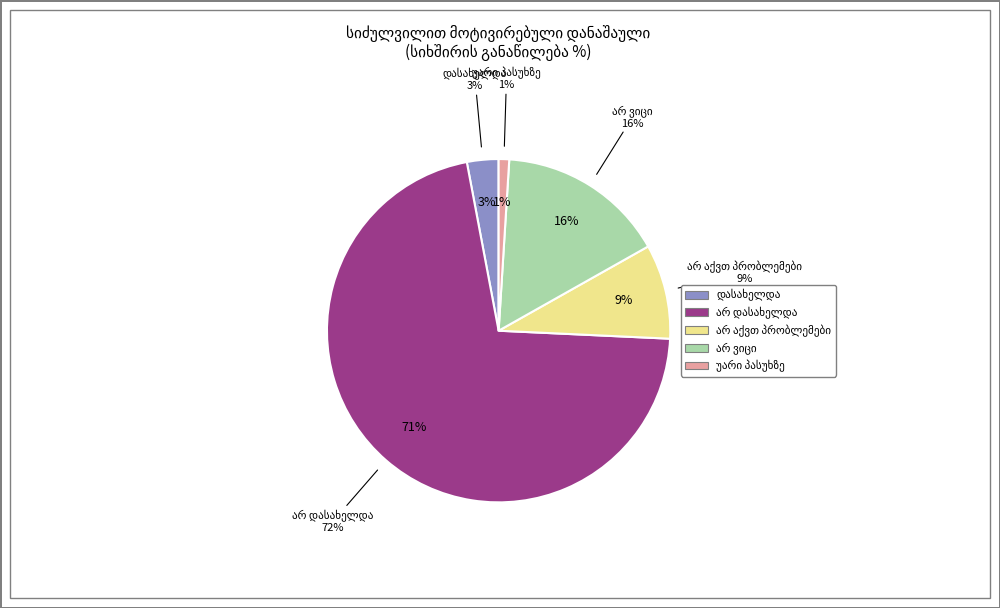

Rank the categories by value from lowest to highest.

უარი პასუხზე, დასახელდა, არ აქვთ პრობლემები, არ ვიცი, არ დასახელდა